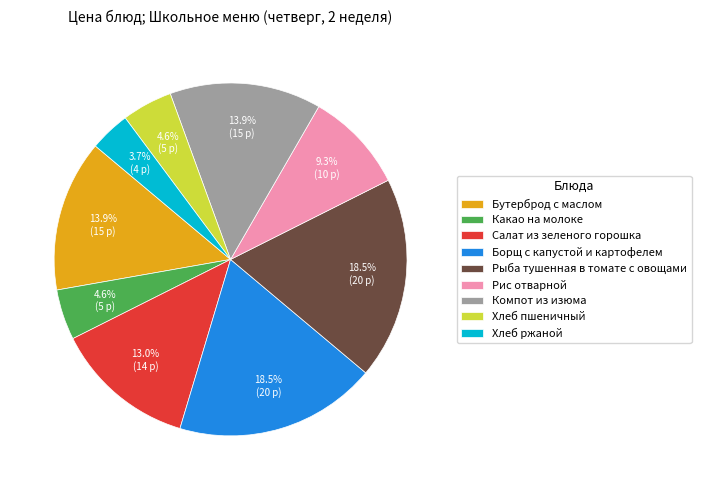

Between Какао на молоке and Рис отварной, which is larger?

Рис отварной